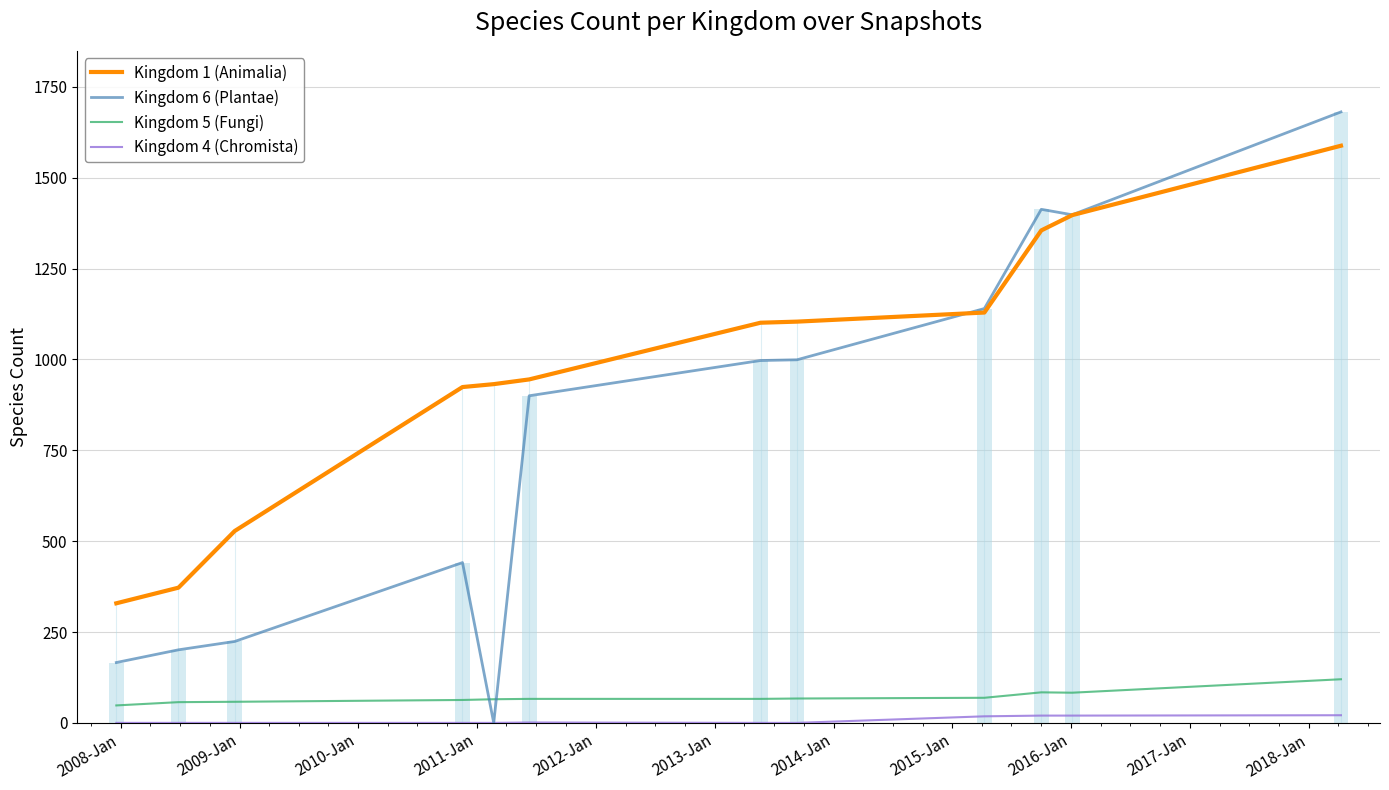

What is the average value of the Kingdom 1 (Animalia) series?

975